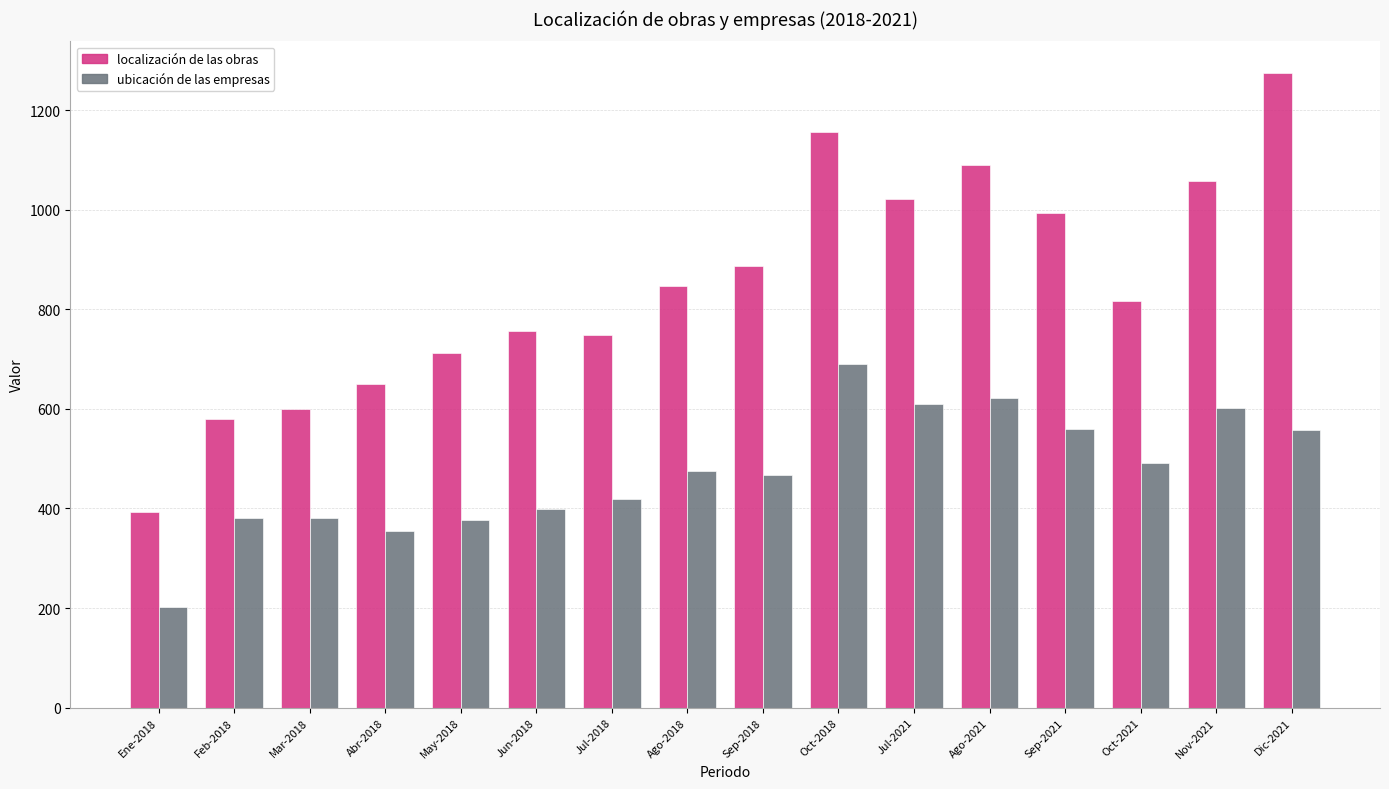

How many values in the localización de las obras series are below 846?

8